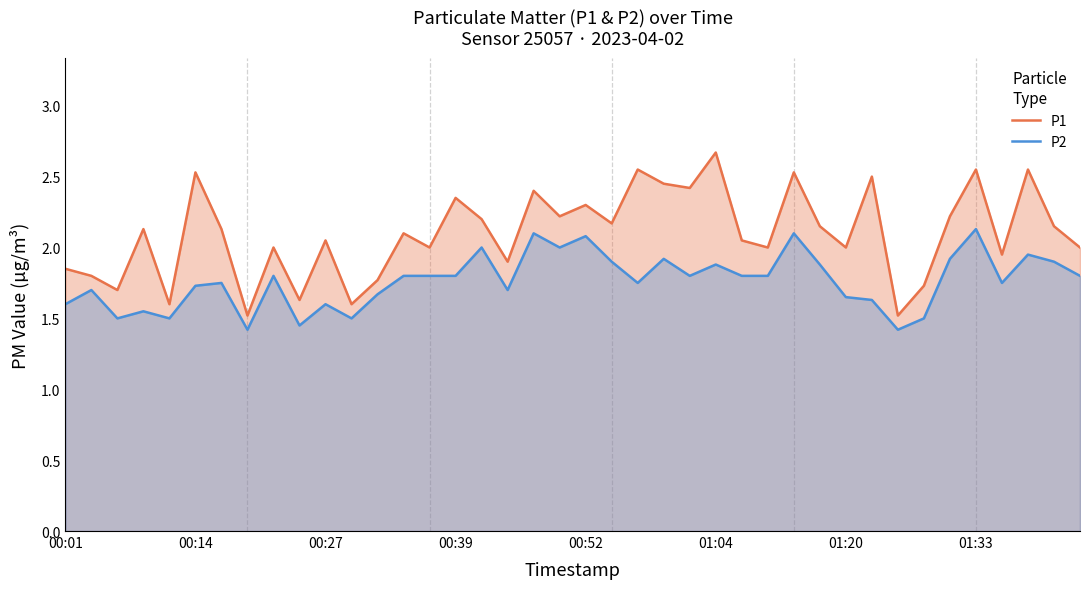

At 32, list the series in order from smallest to largest.

P2, P1